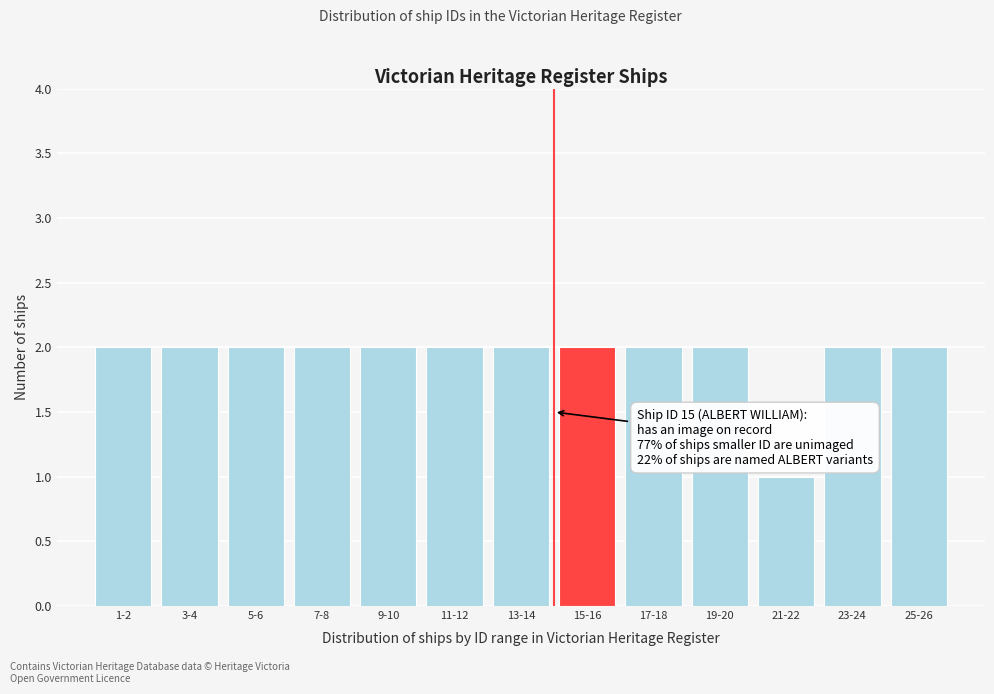

Reading right to left, list all the values displayed in this chart.

2	2	1	2	2	2	2	2	2	2	2	2	2